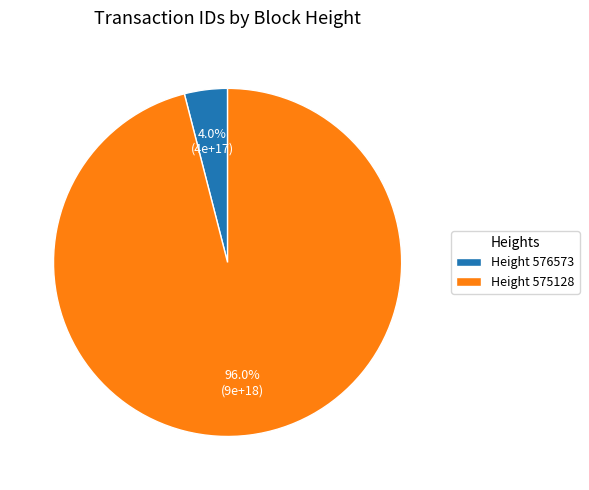

Count the number of slices in the pie.

2